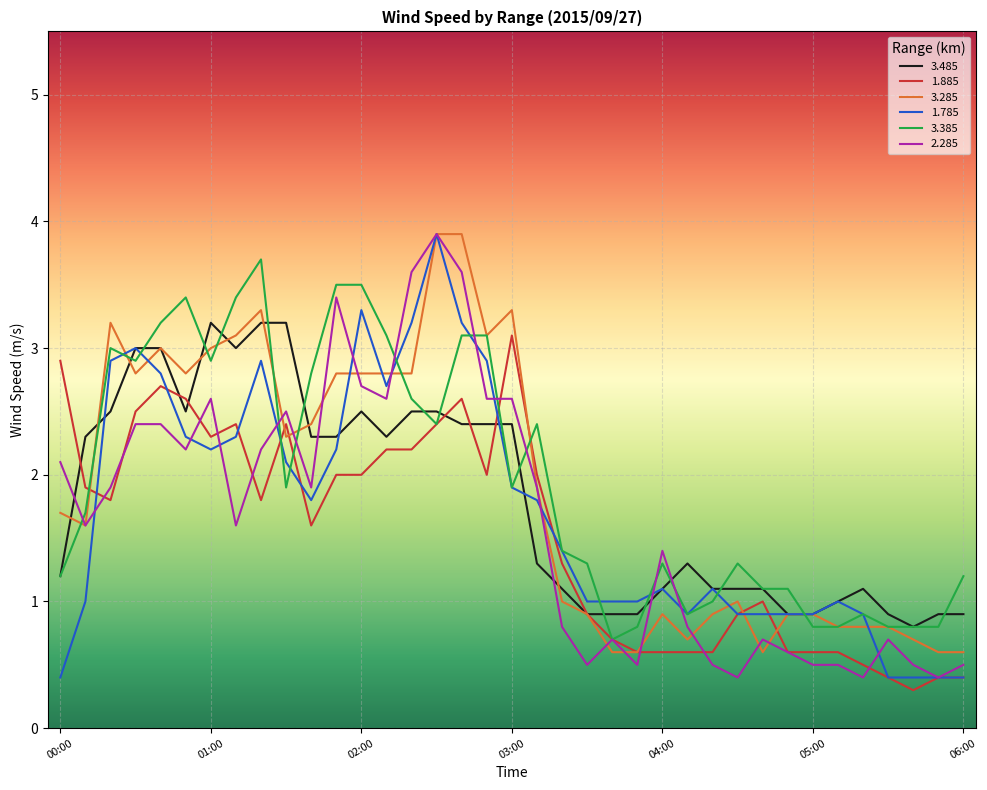

List the series in order of their overall mean, lowest first.

1.885, 2.285, 1.785, 3.485, 3.285, 3.385